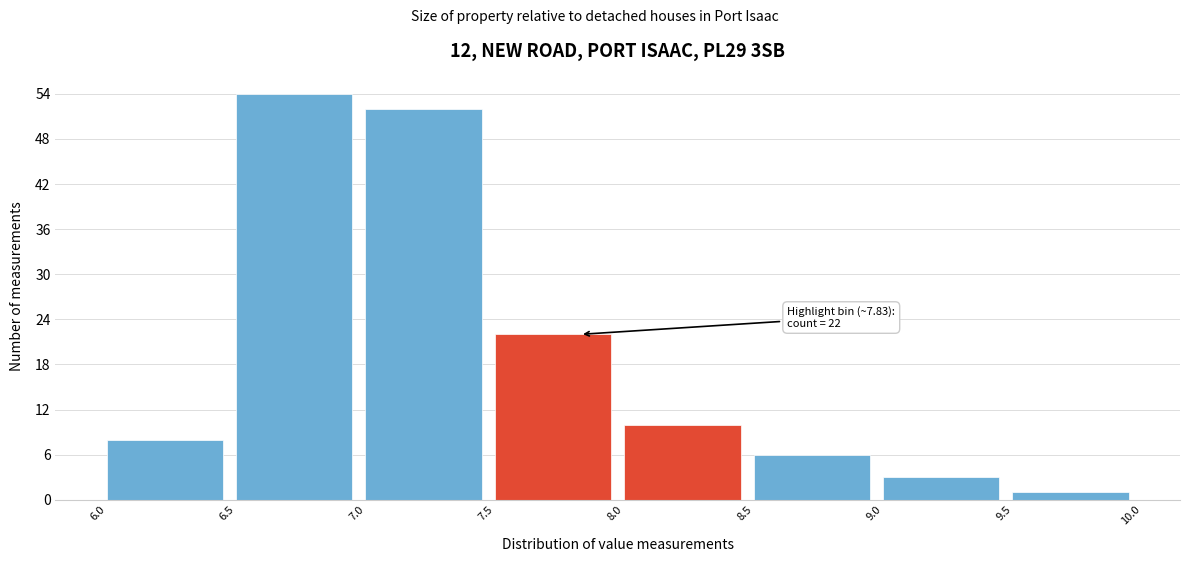

Which range on the x-axis has the tallest bar?

6.5 to 7.0